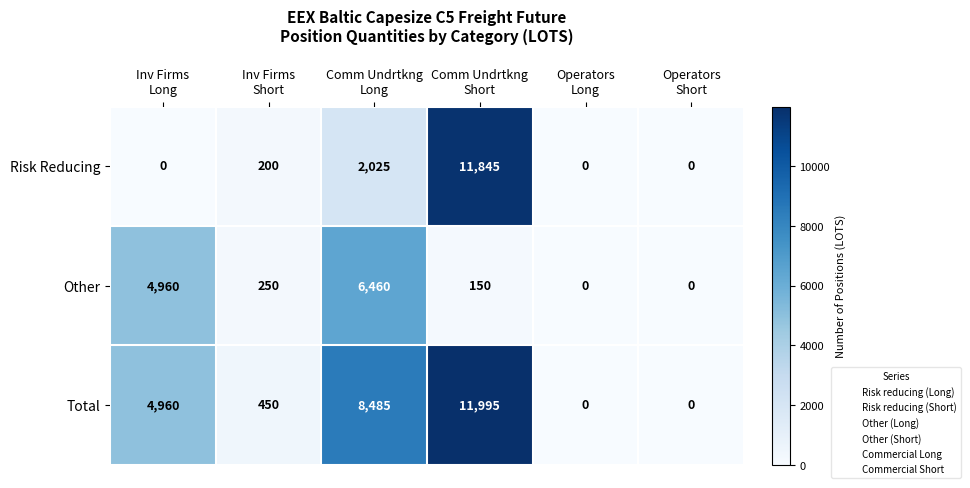

What is the average value of the Risk Reducing series?

2345